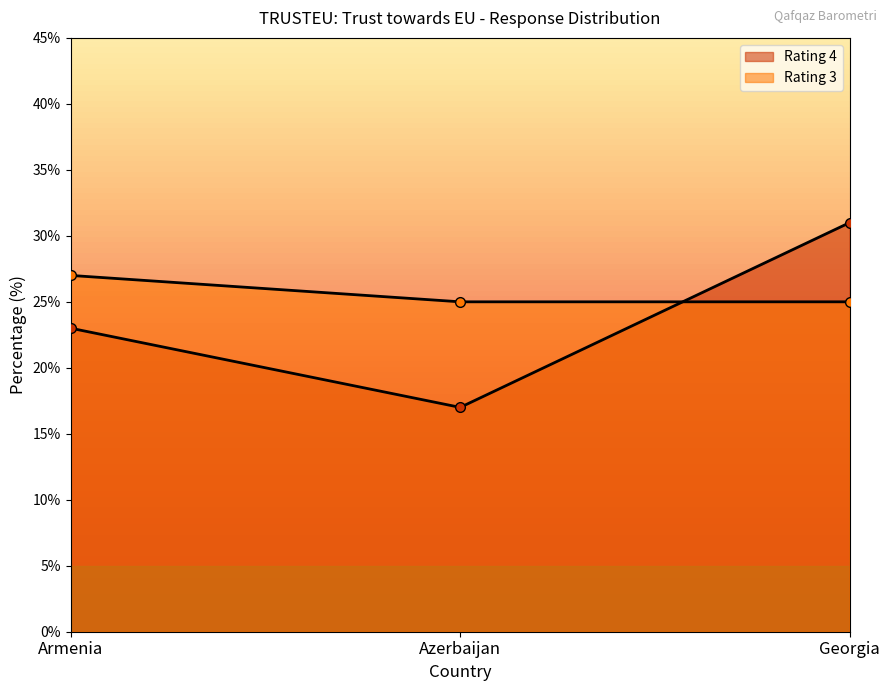

What is the highest value of the 3 series?

27